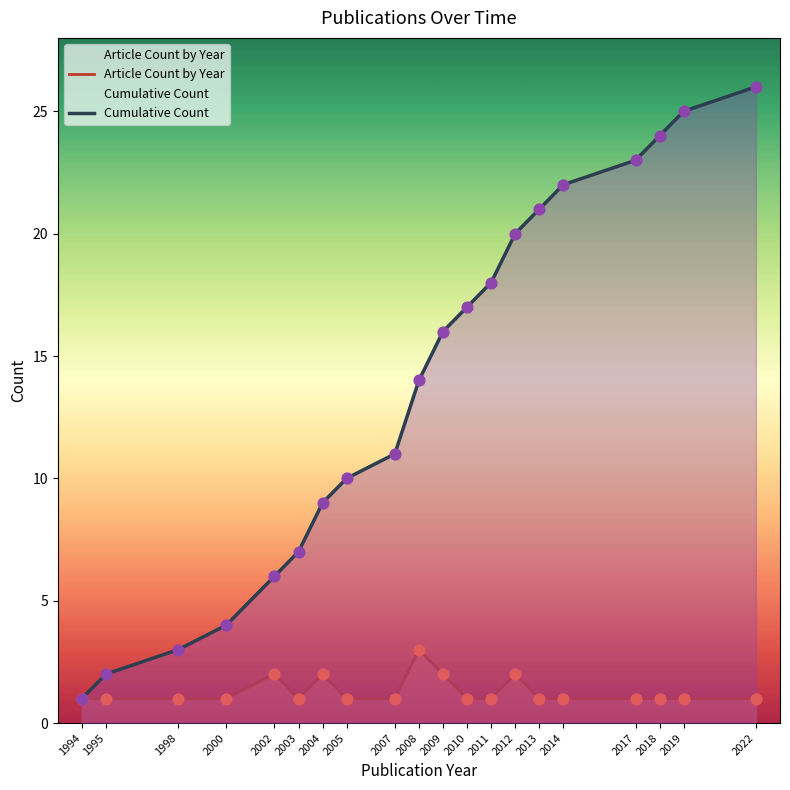

Is the value of Cumulative Count at 2018 greater than the value of Article Count by Year at 2013?

Yes